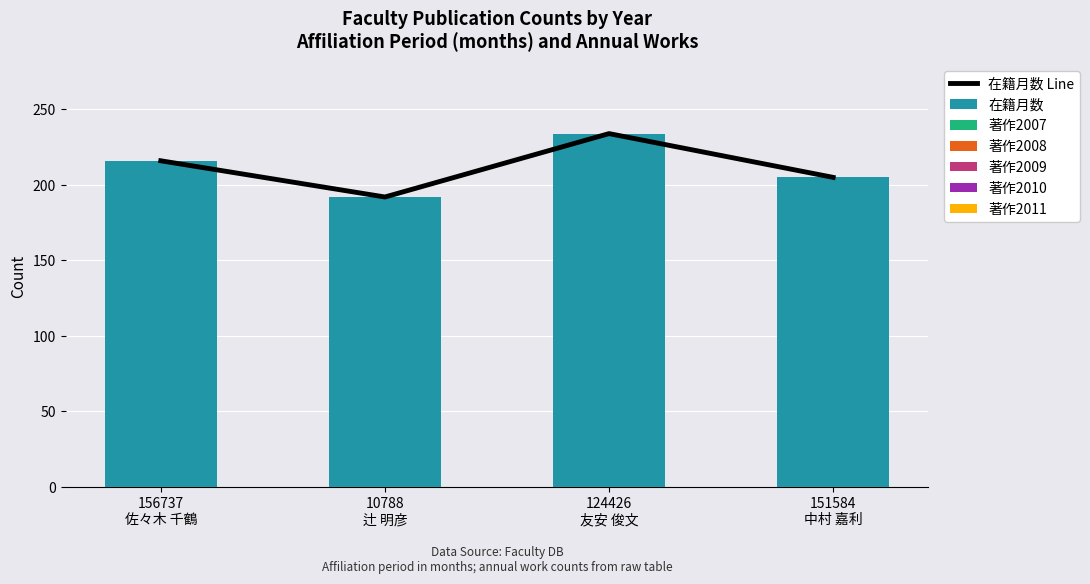

Which series has the largest total across all categories?

在籍月数